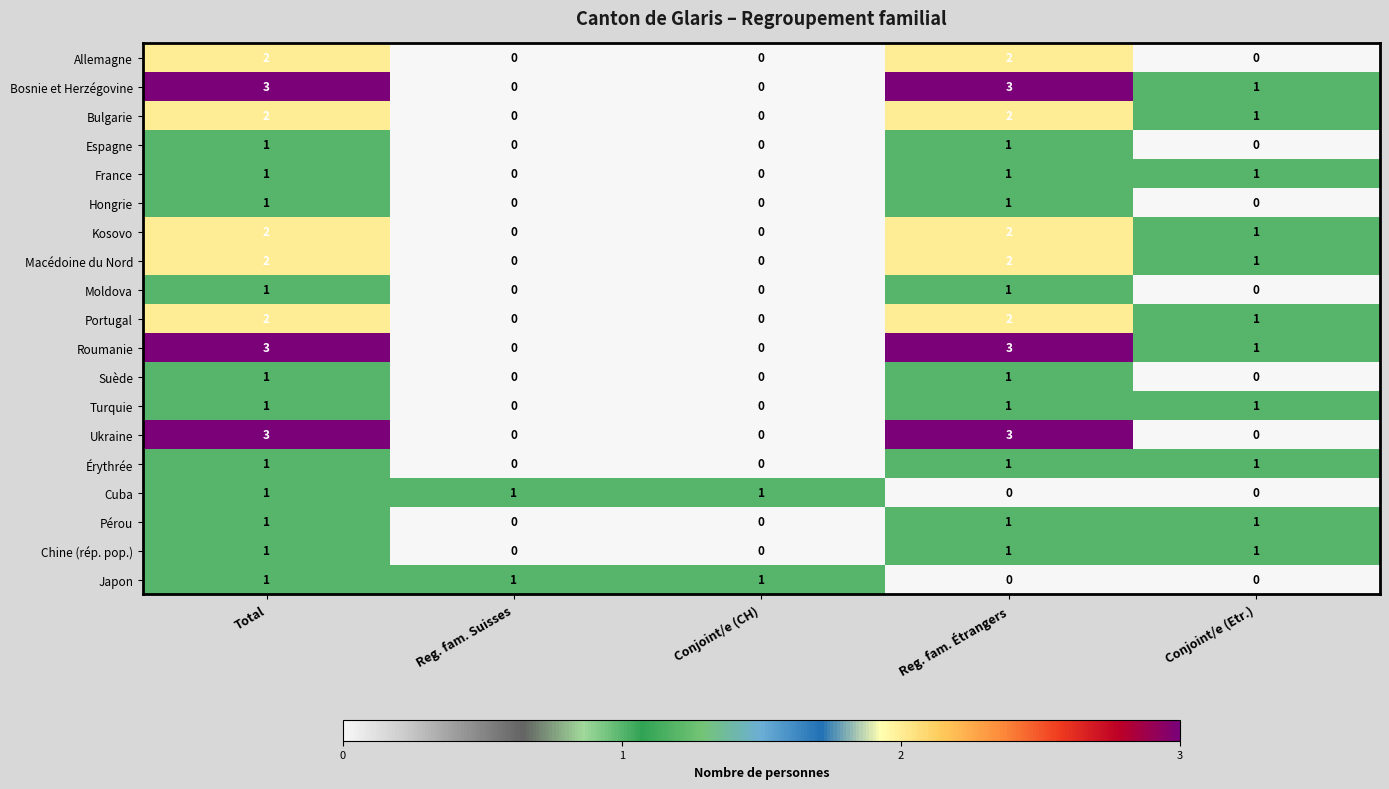

Is the value of Roumanie at Reg. fam. Suisses greater than the value of Kosovo at Total?

No